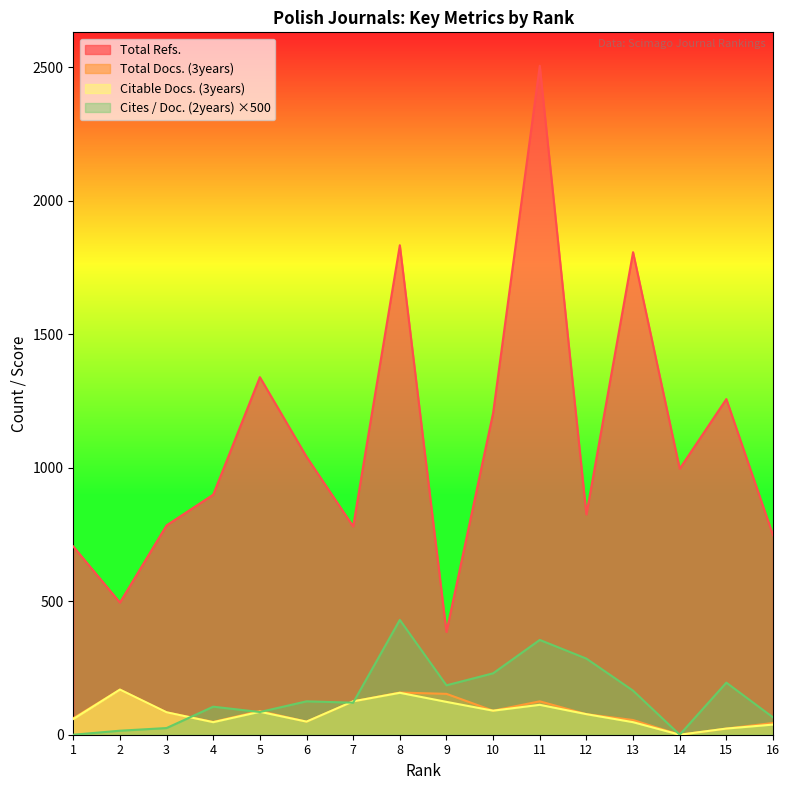

True or false: Cites / Doc. (2years) has a value of 248 at 13.

False